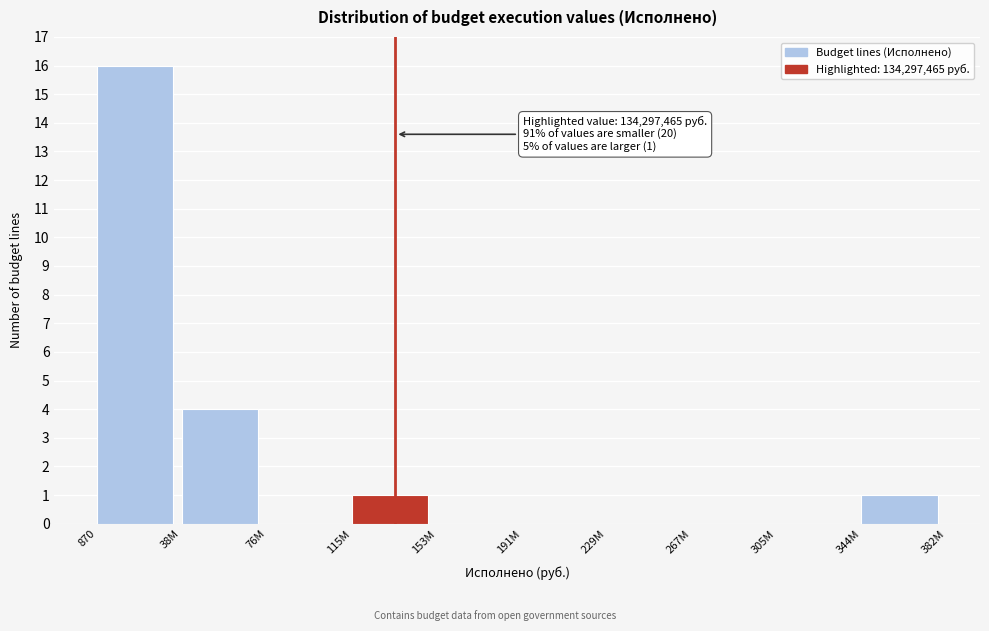

Reading left to right, extract all data points from this chart.

870=16	38M=4	76M=0	115M=1	153M=0	191M=0	229M=0	267M=0	305M=0	344M=1